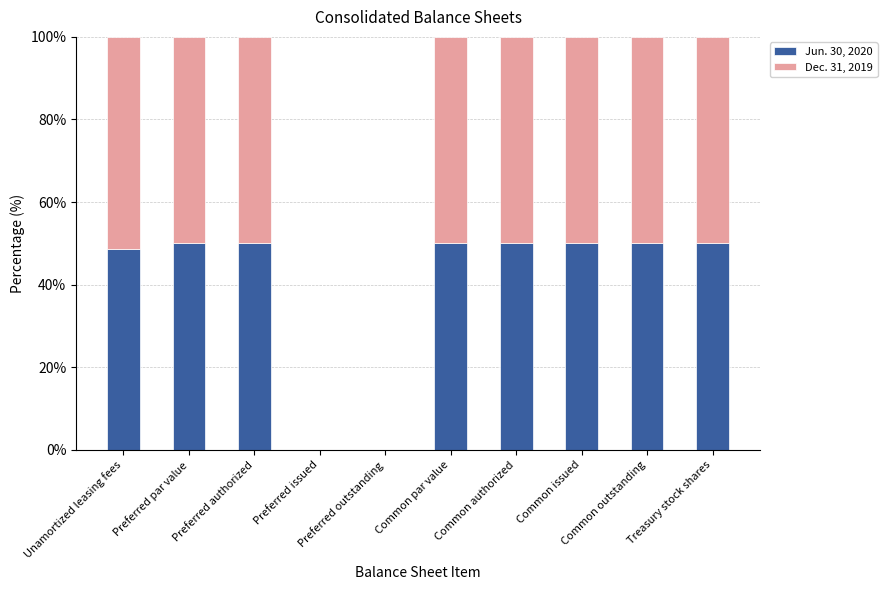

What is the highest value of the Jun. 30, 2020 series?

50.0